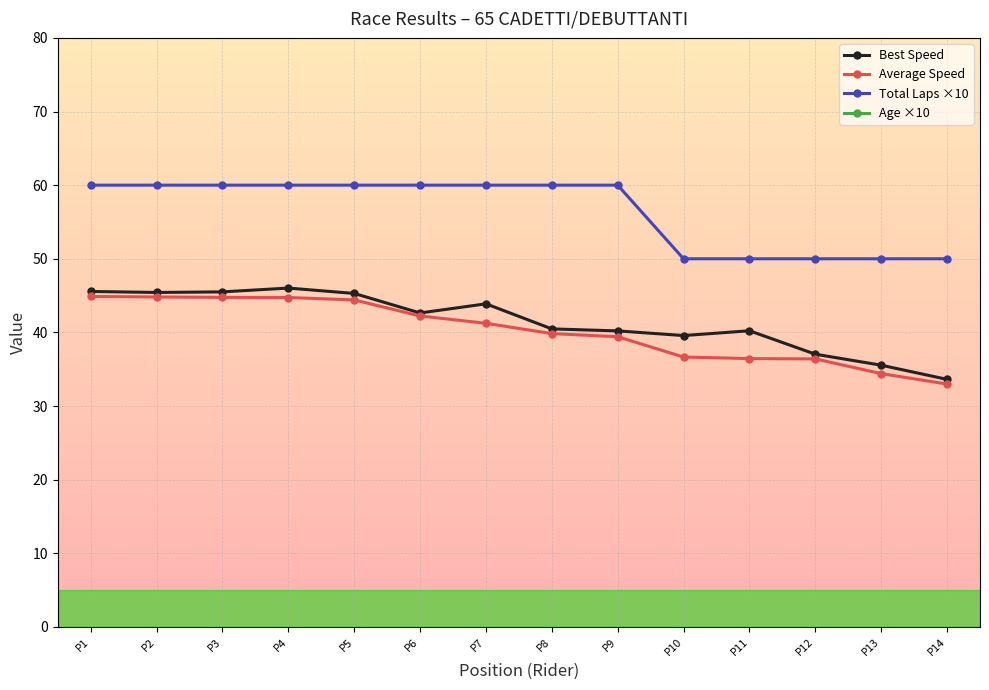

Which series has the largest total across all categories?

Age ×10